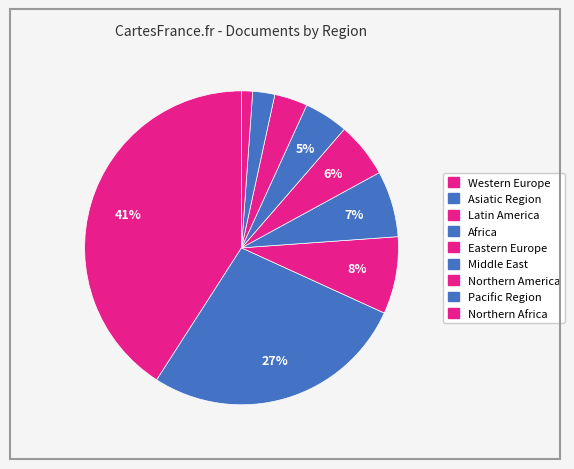

How many slices are in this pie chart?

9